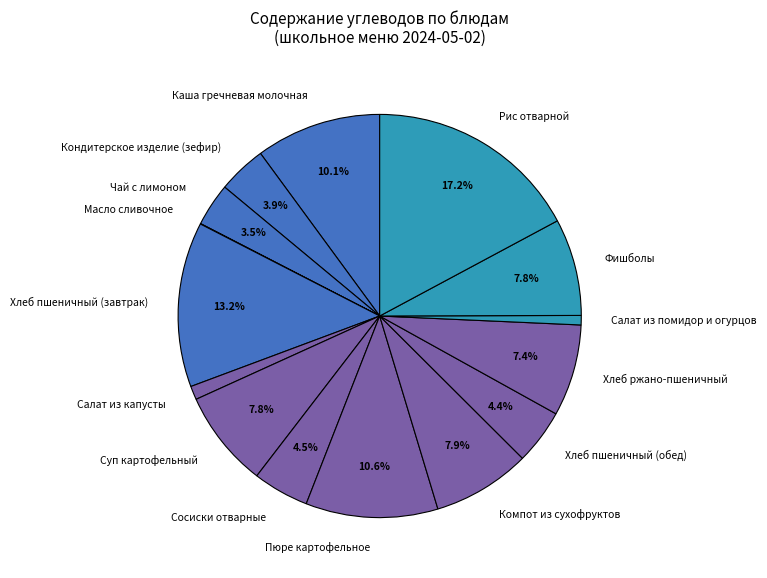

Which slice is the largest?

Рис отварной